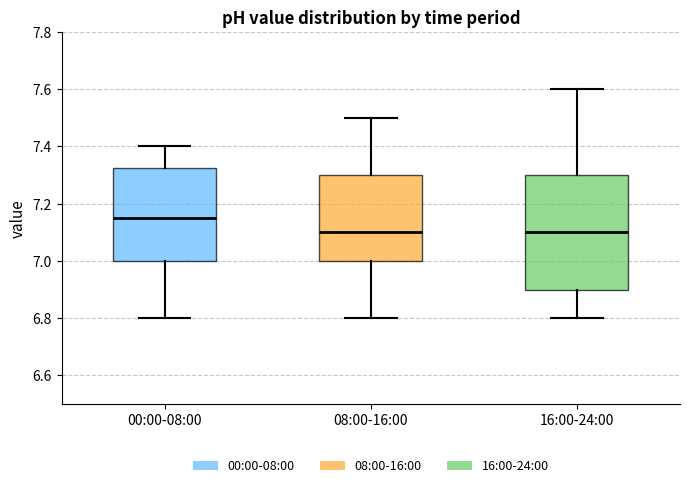

Reading left to right, transcribe this box plot: for each box, give where its median line is, the range the box spans, and where its two whiskers end, as read against the y-axis. The values are not printed on the chart, so give them approximately, as read against the axis.

00:00-08:00: median 7.16, box 7.00 to 7.32, whiskers 6.80 to 7.40
08:00-16:00: median 7.10, box 7.00 to 7.30, whiskers 6.80 to 7.50
16:00-24:00: median 7.10, box 6.90 to 7.30, whiskers 6.80 to 7.60